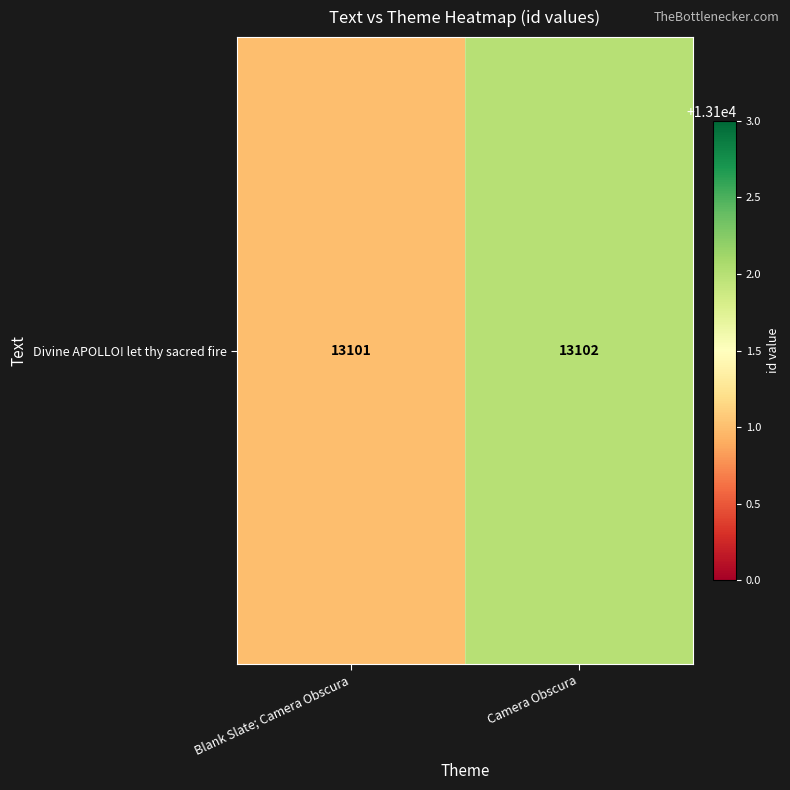

What is the difference between the maximum and minimum values?

1